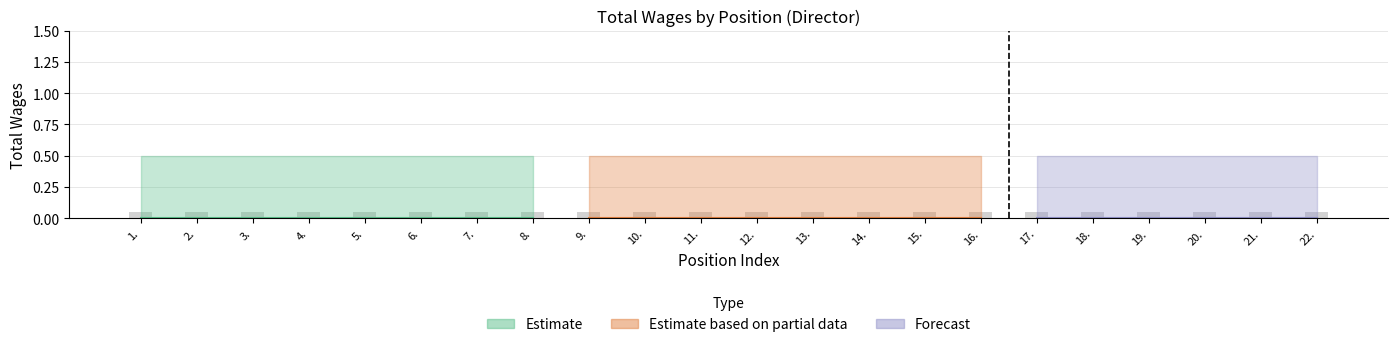

What is the minimum value for Total Wages Upper?

0.5